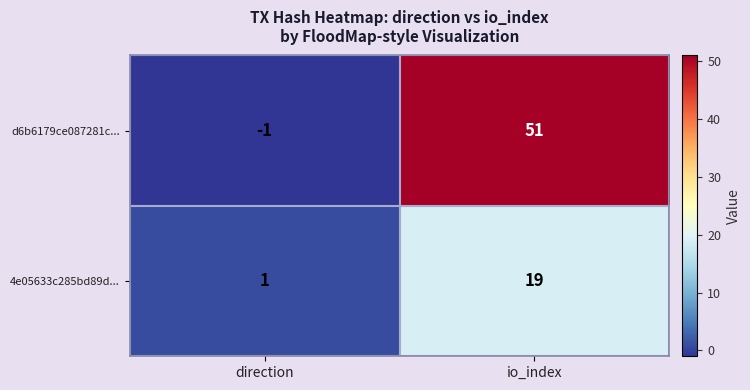

What is the difference between the 4e05633c285bd89d... values at direction and io_index?

18